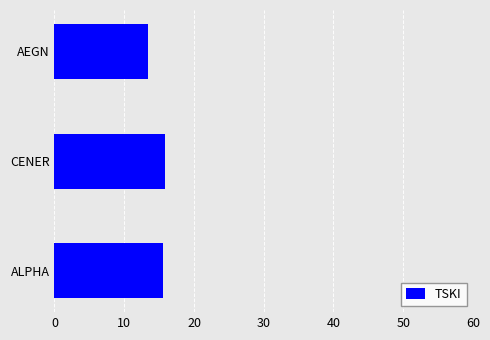

What is the sum of all values?

44.7